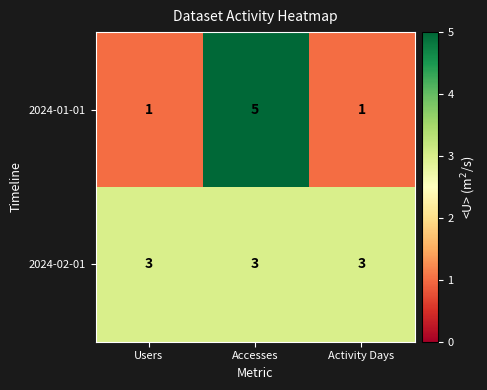

At Accesses, list the series in order from largest to smallest.

2024-01-01, 2024-02-01